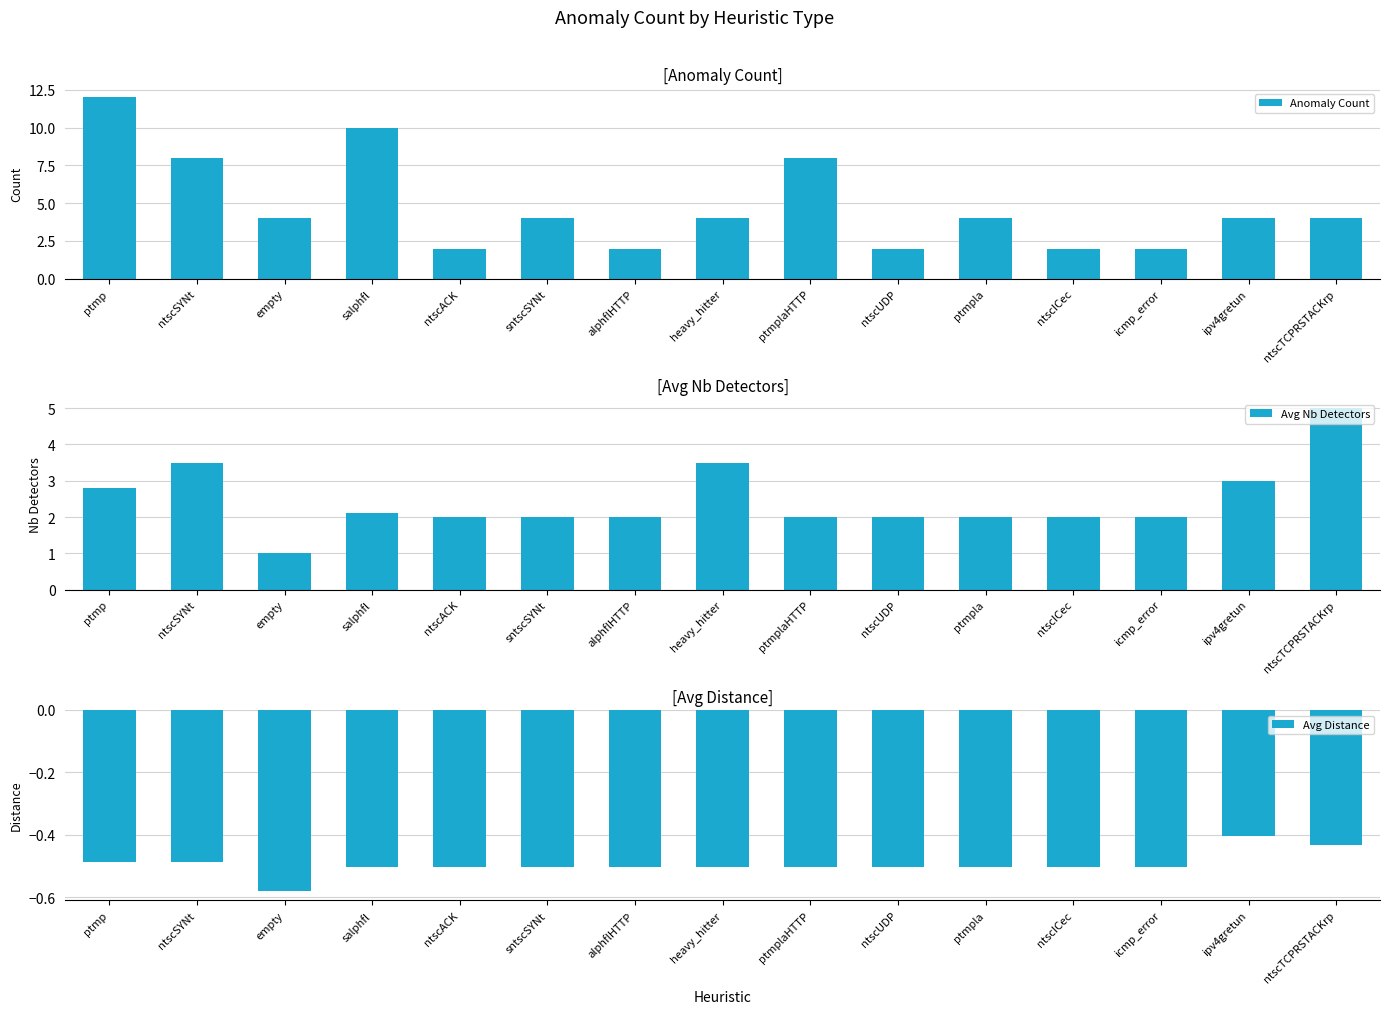

What position from the right is ptmp?

15